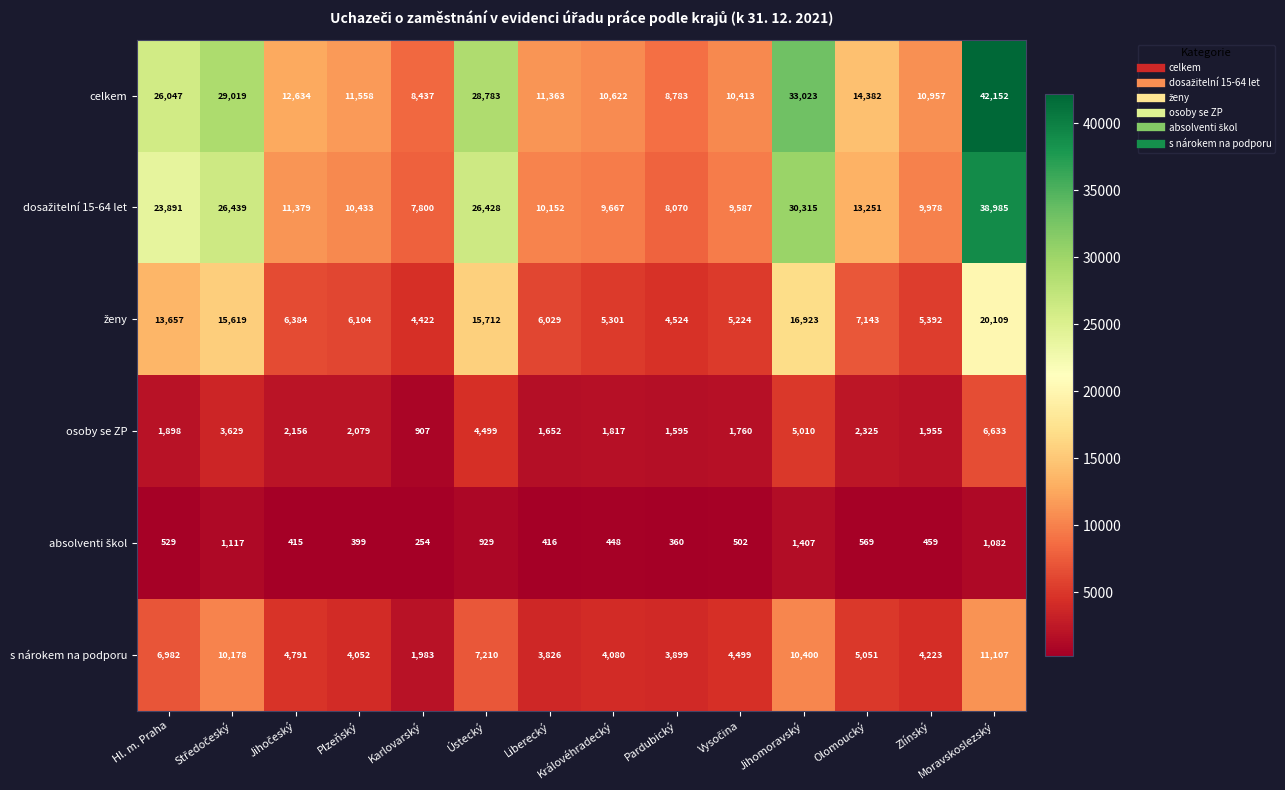

What is the smallest value displayed?

254